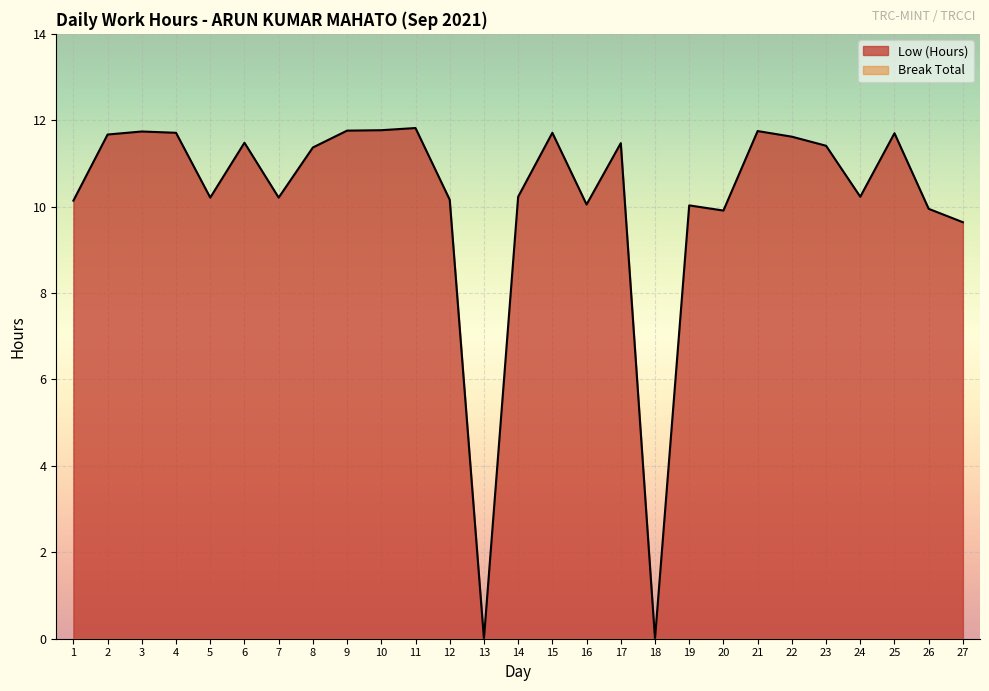

Where is the data nearest to the value 5?

27